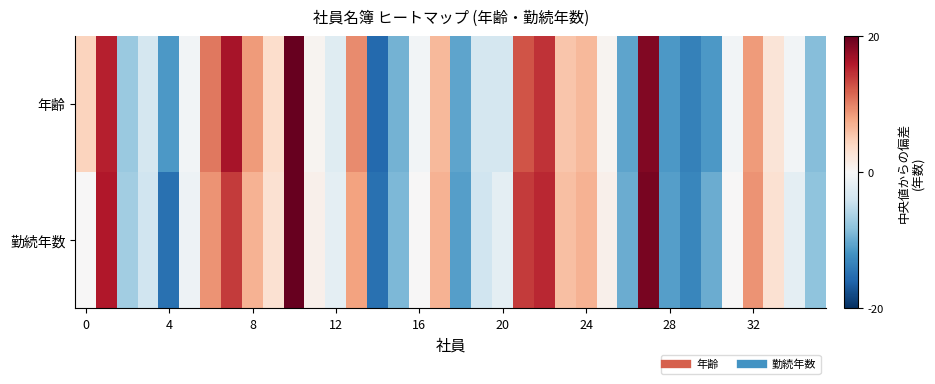

How many categories are shown in the chart?

36